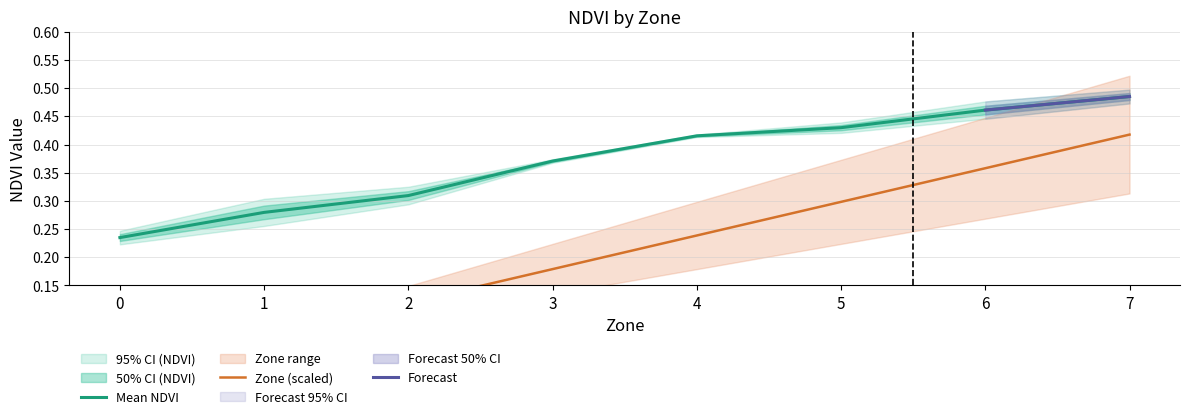

The value of Mean NDVI at 2 is 0.5. True or false?

False